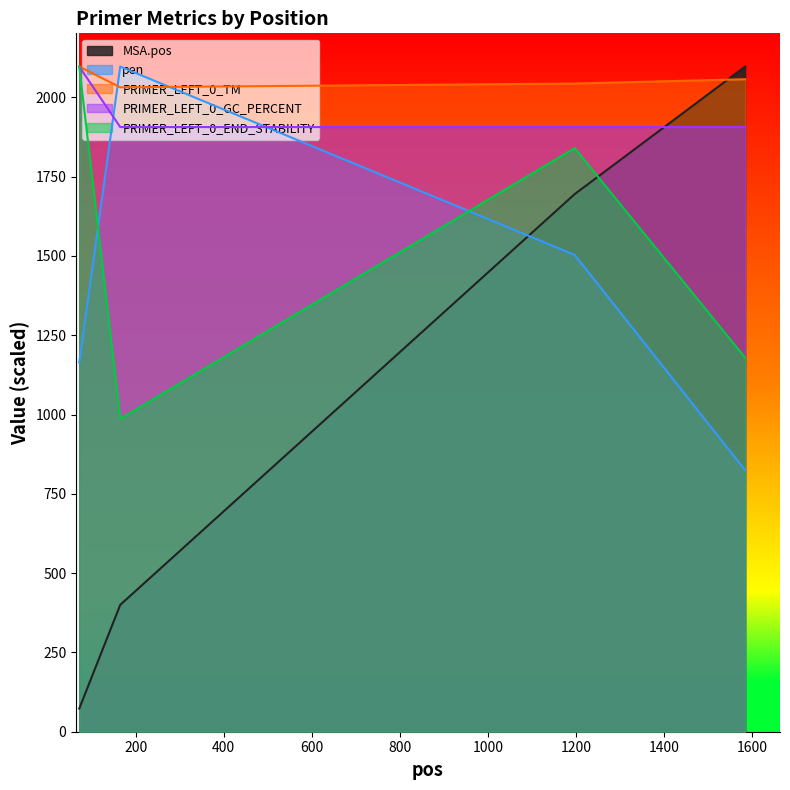

The PRIMER_LEFT_0_GC_PERCENT series shows 1906.4 at 1197. True or false?

True